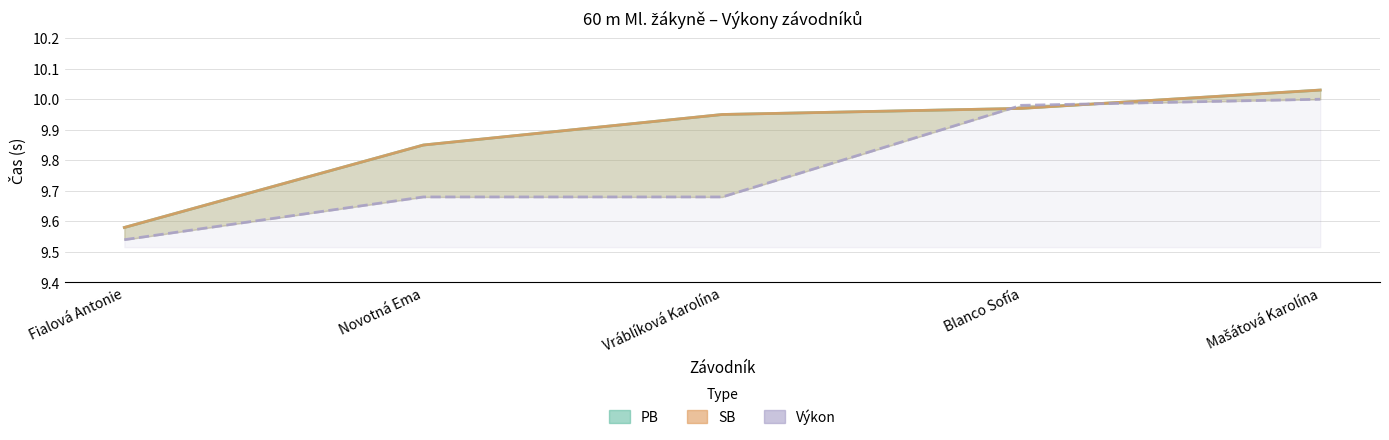

Does the chart display data point markers on the line(s)?

No